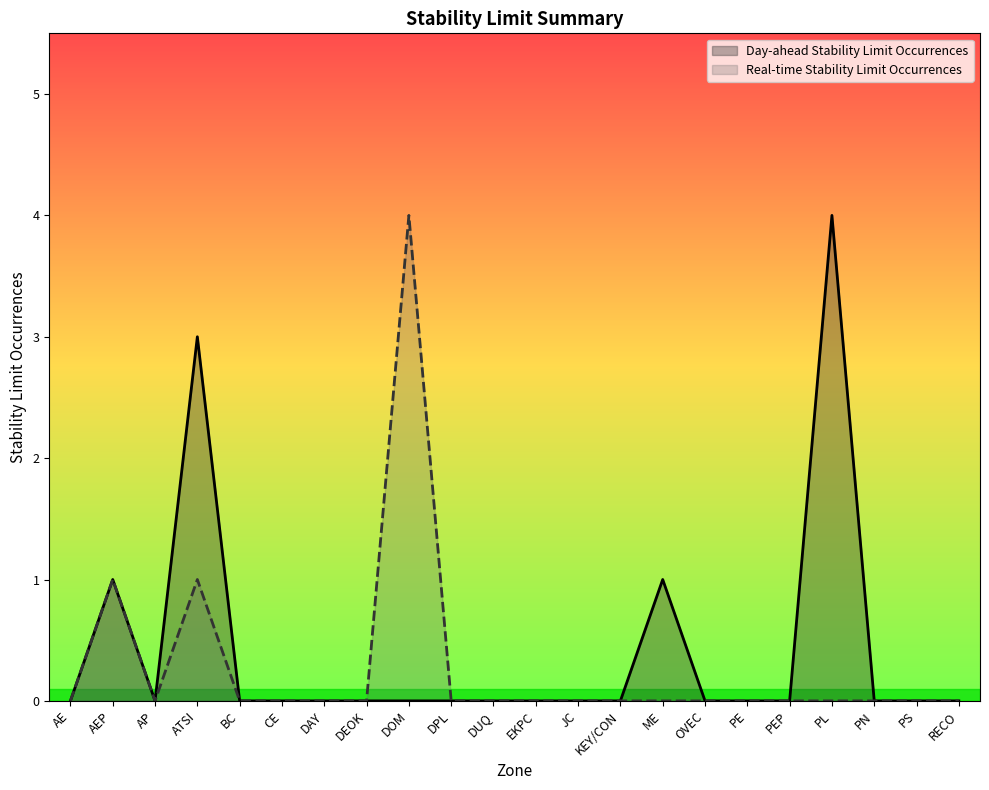

True or false: Day-ahead Stability Limit Occurrences has more than 2 interior local peaks.

True